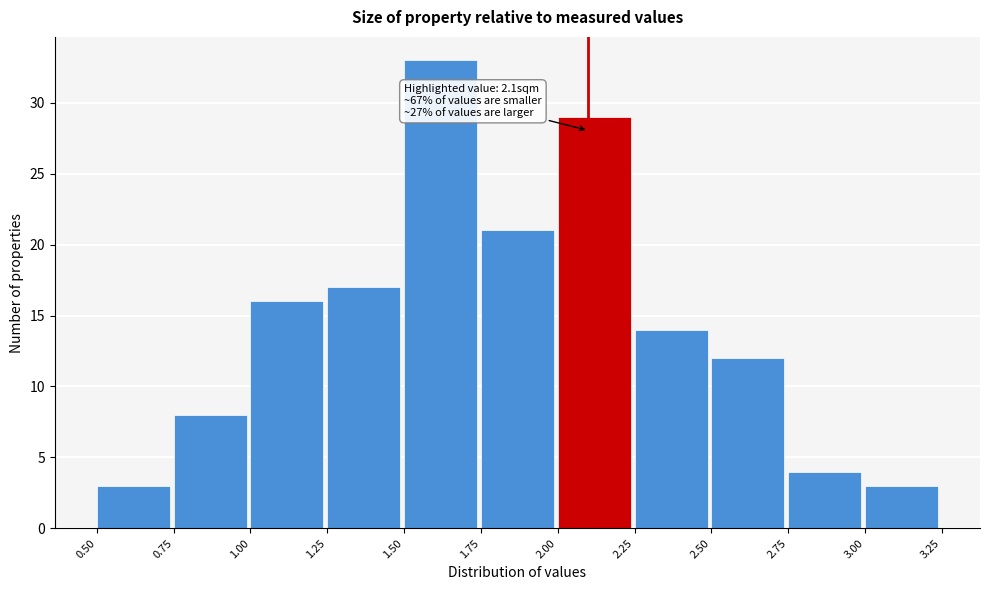

Which range on the x-axis has the tallest bar?

1.50 to 1.75